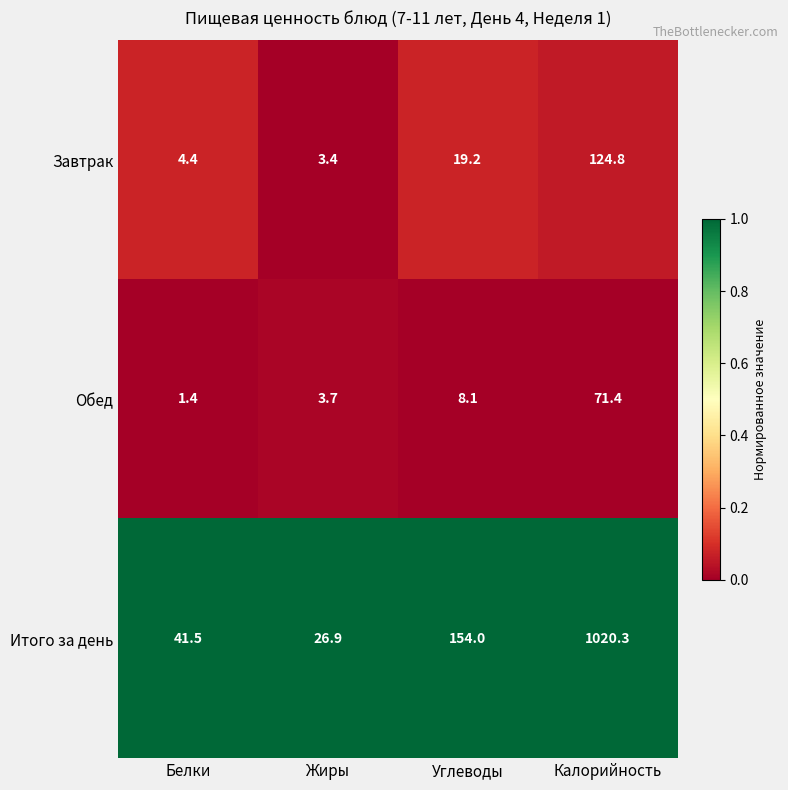

Reading right to left, transcribe all the data shown in this chart.

Завтрак: 124.8	19.2	3.4	4.4
Обед: 71.4	8.1	3.7	1.4
Итого за день: 1020.3	154.0	26.9	41.5